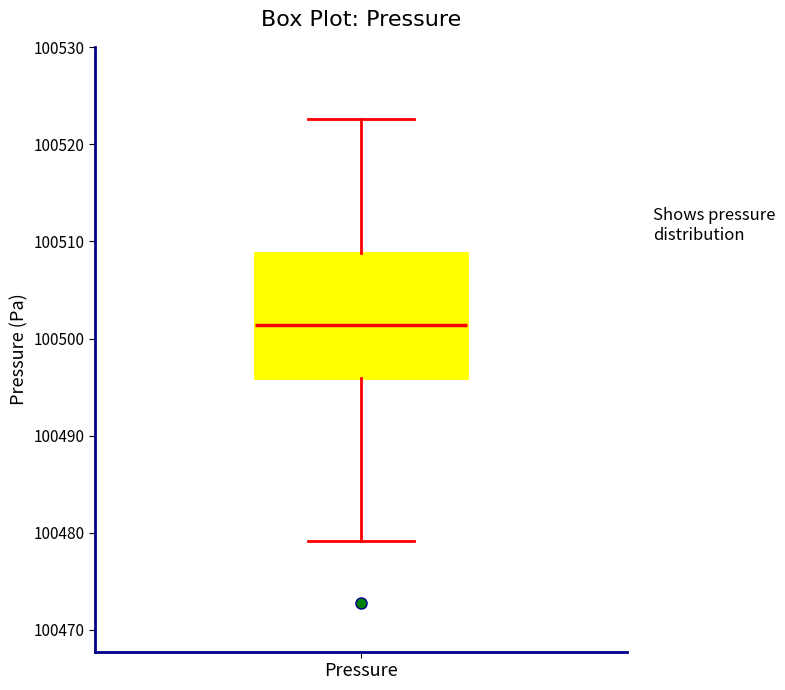

Read this box plot against the y-axis: the position of the median line, the range covered by the box, and the ends of both whiskers. The values are not printed on the chart, so give them approximately, as read against the axis.

median 100501, box 100496 to 100509, whiskers 100479 to 100523